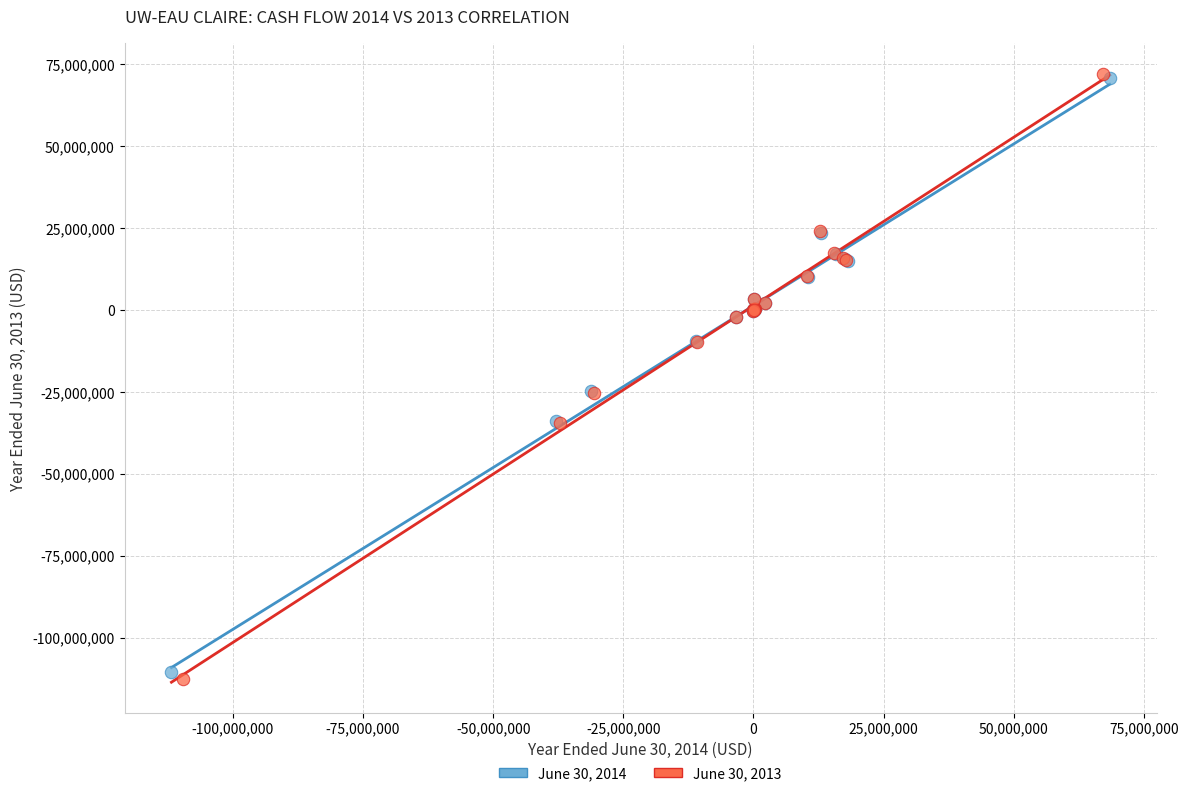

Which series has the widest spread of Y values?

June 30, 2013